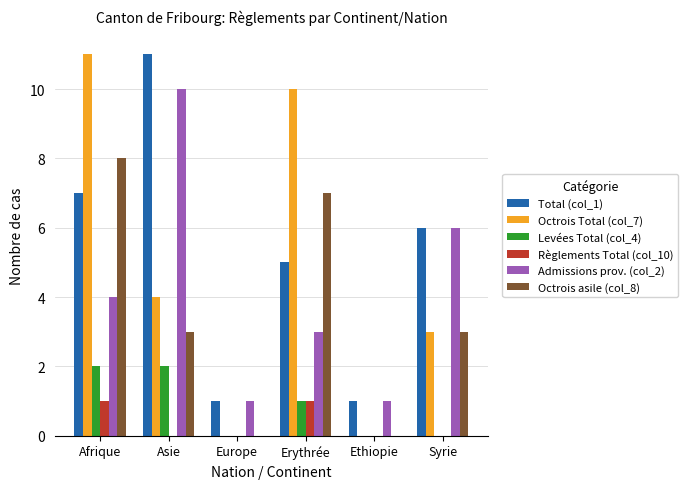

The Octrois Total (col_7) series shows 6 at Afrique. True or false?

False